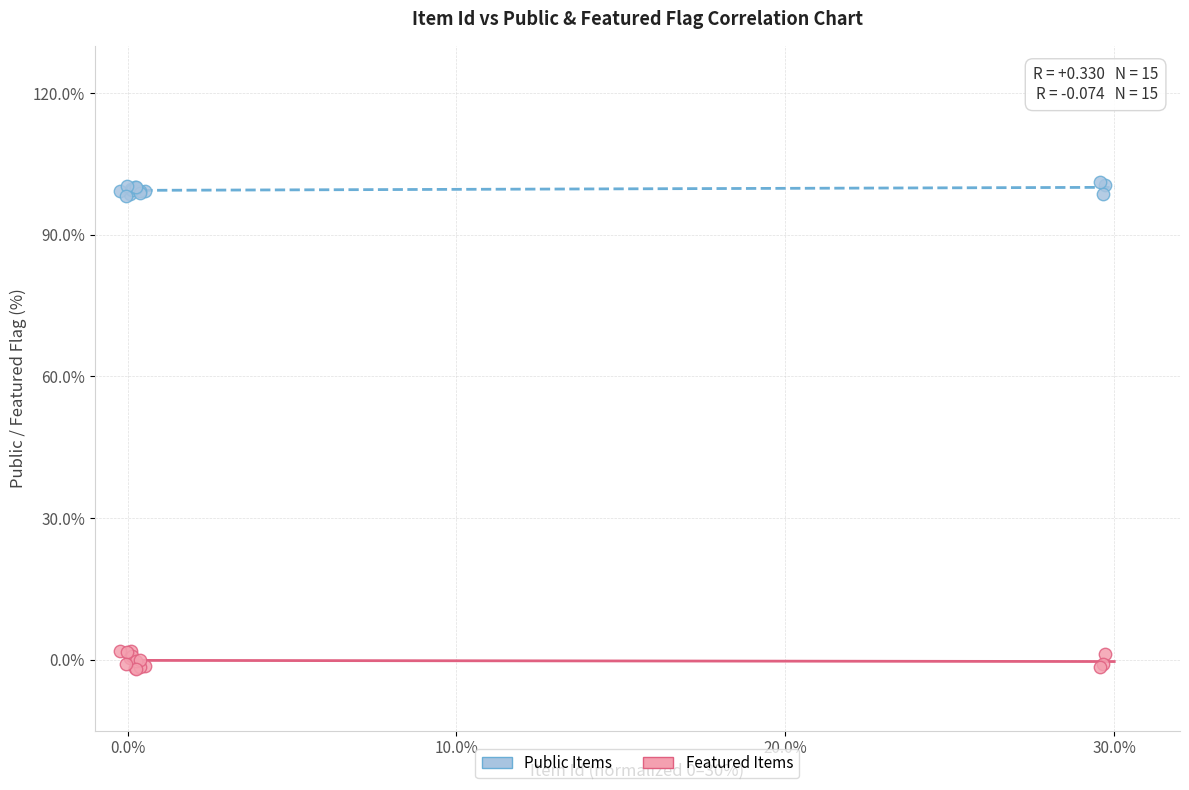

Which series contains the highest Y value?

Public Items